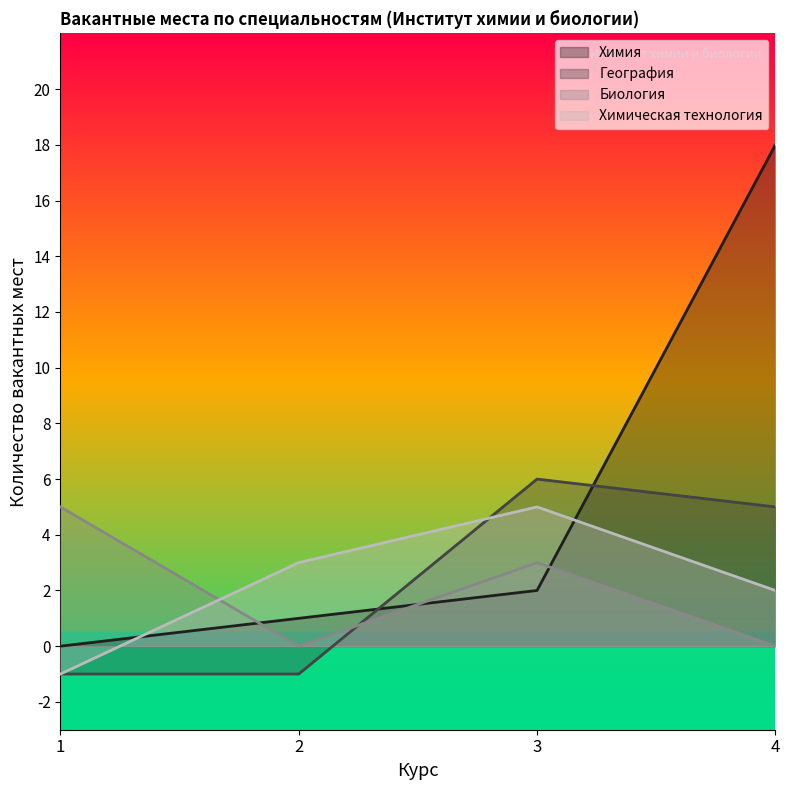

What value does the Химия series have at 4, to the nearest 5?

20